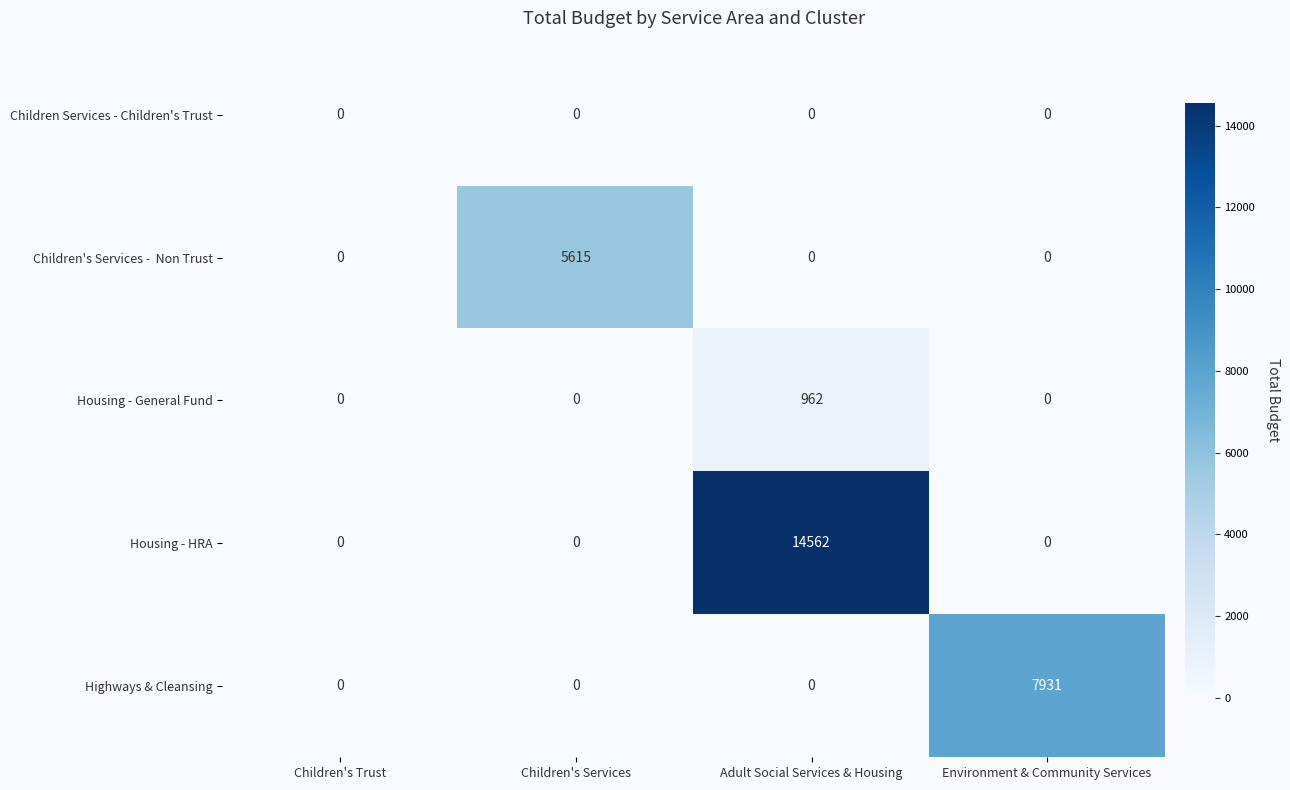

Which category has the highest value across all series?

Adult Social Services & Housing